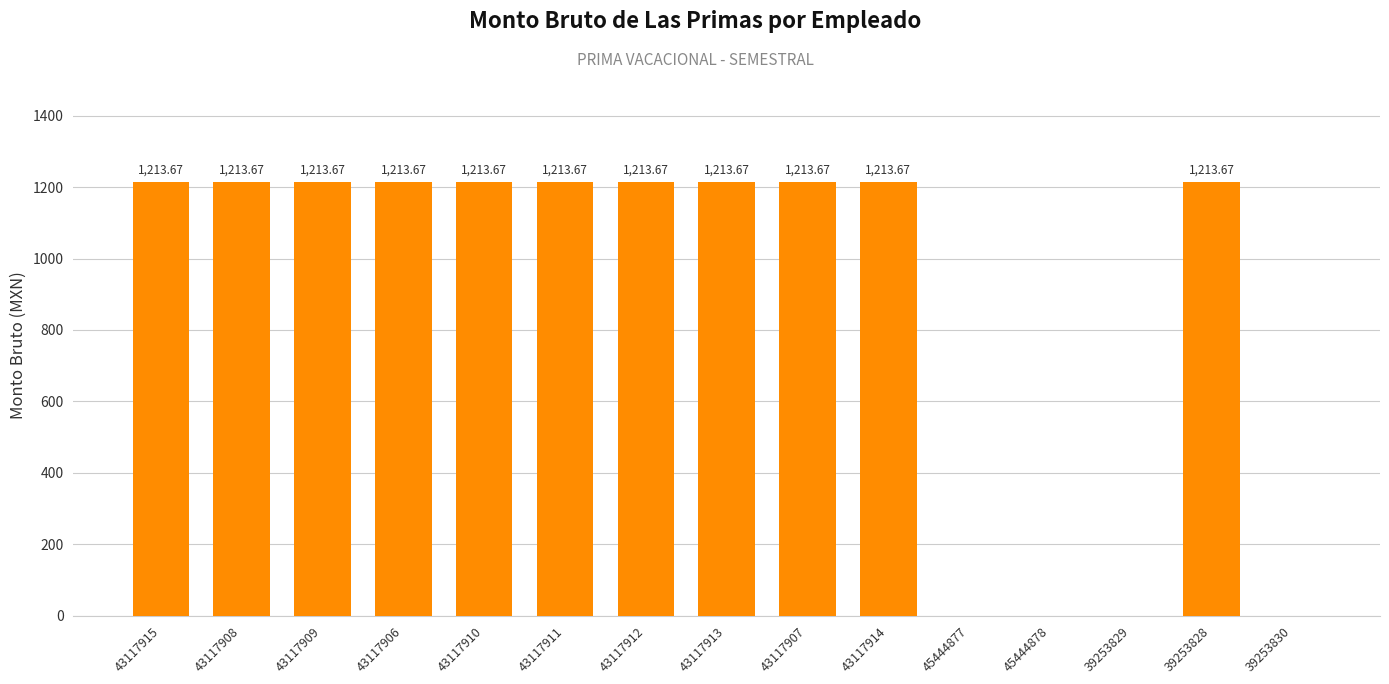

The chart shows a value of 846.8 at 39253830. True or false?

False